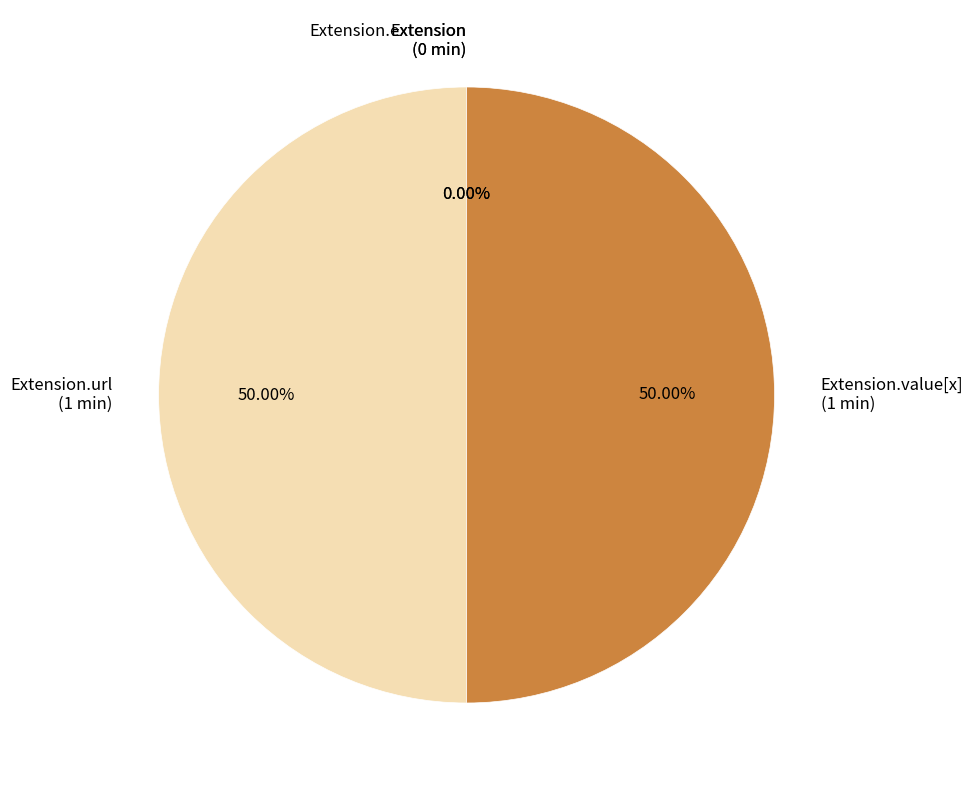

How much of the chart is everything except Extension?

100.0%